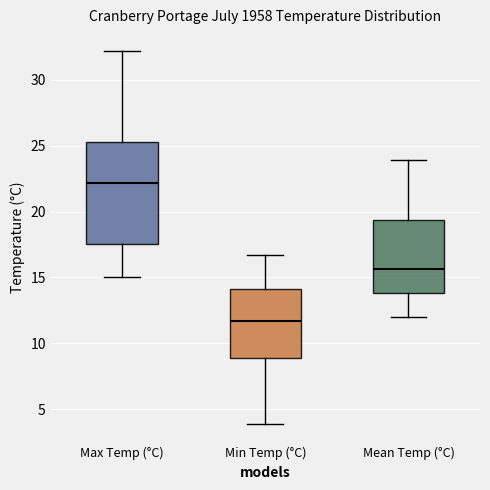

Which box has the highest median line?

Max Temp (°C)